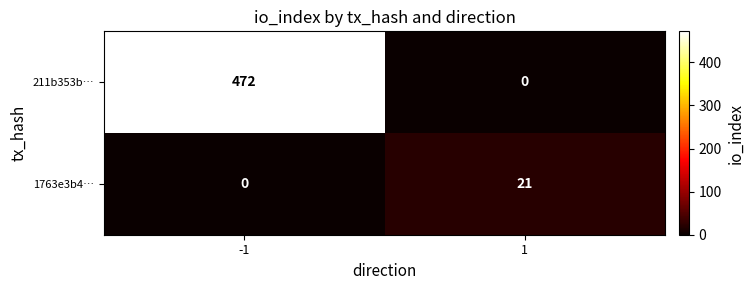

Which series changed the most between -1 and 1?

211b353b…